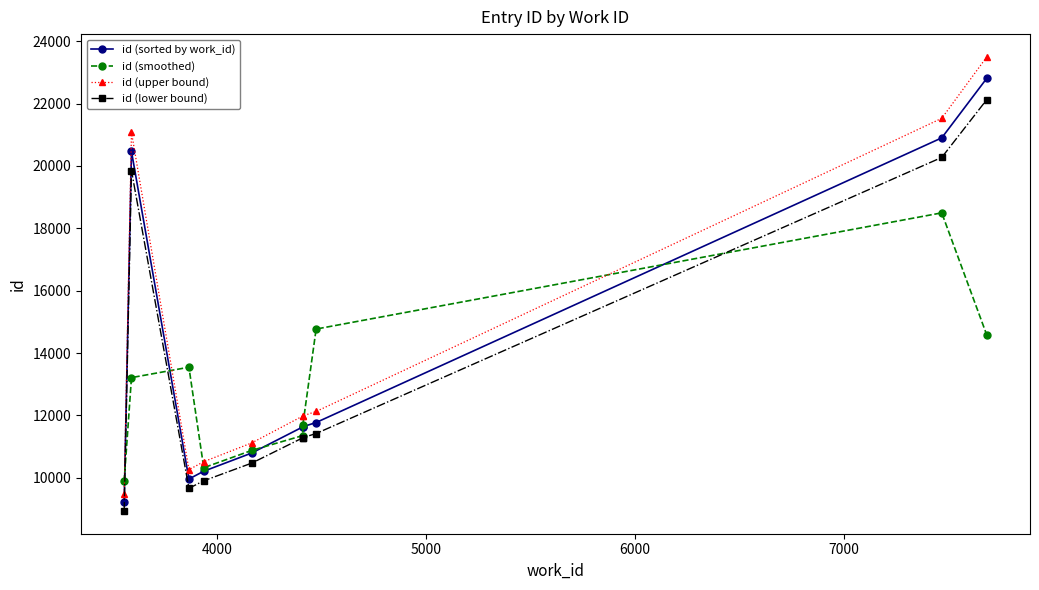

True or false: id (upper bound) has more than 0 interior local peaks.

True